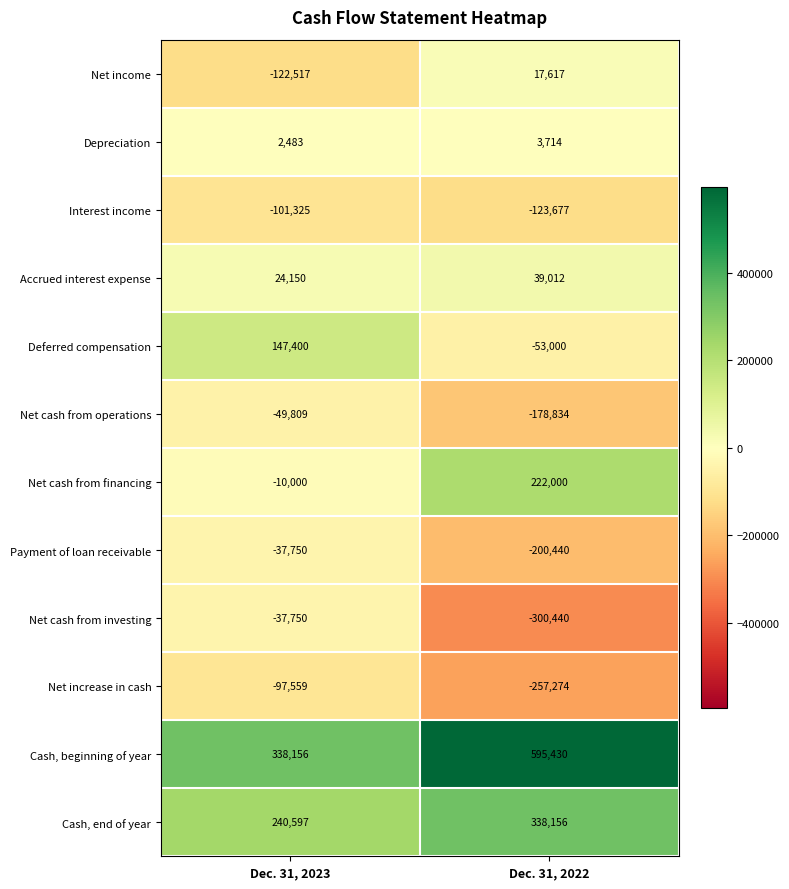

List the labels in order of Payment of loan receivable value, smallest first.

Dec. 31, 2022, Dec. 31, 2023